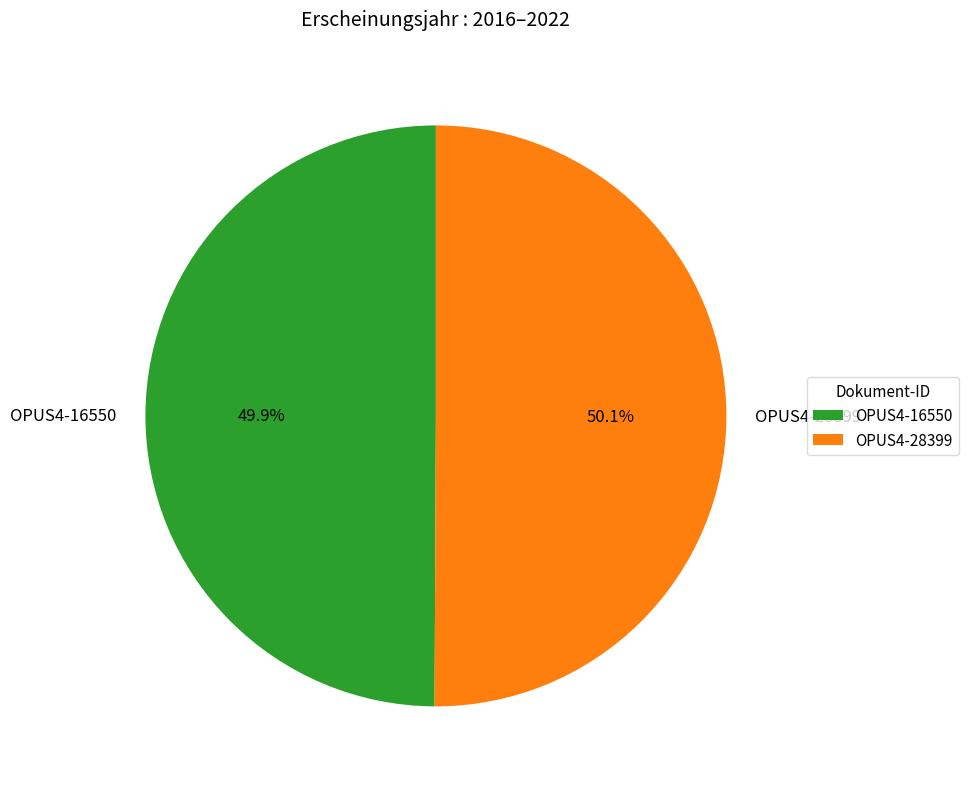

How many segments does this pie chart have?

2